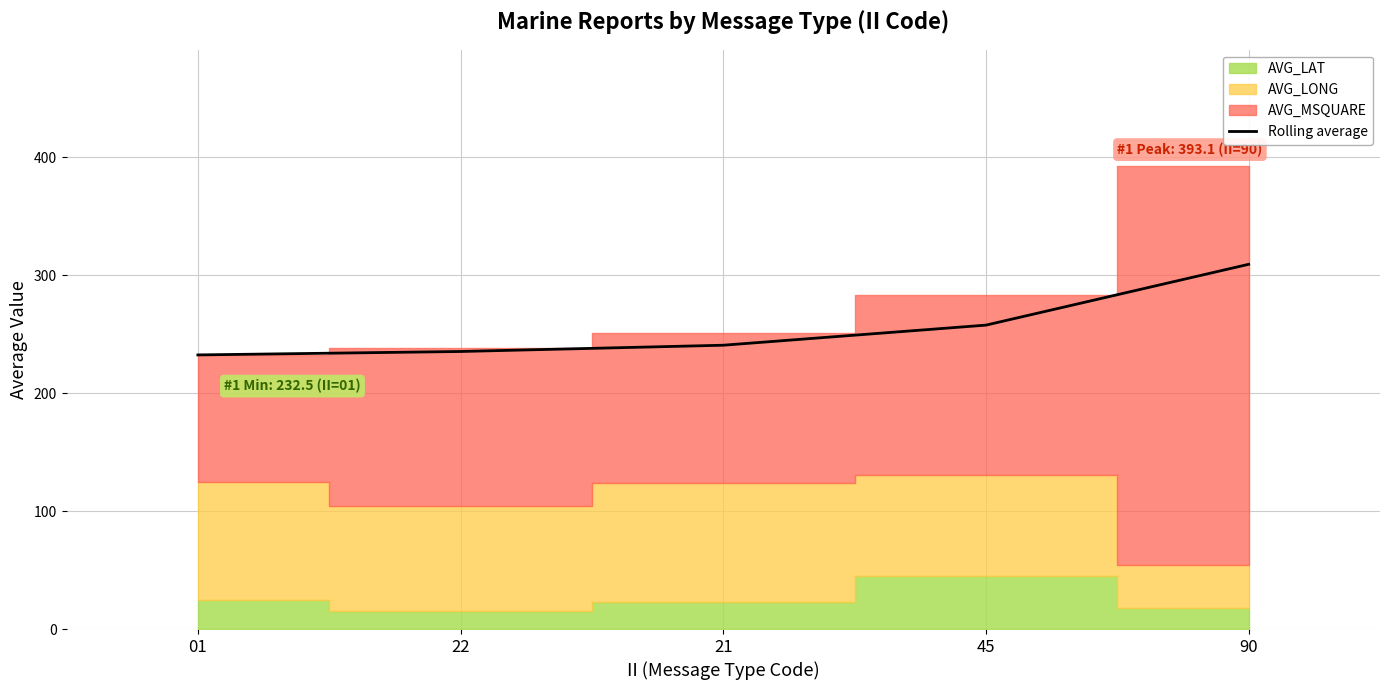

Rank the categories by value from highest to lowest.

90, 45, 21, 22, 01